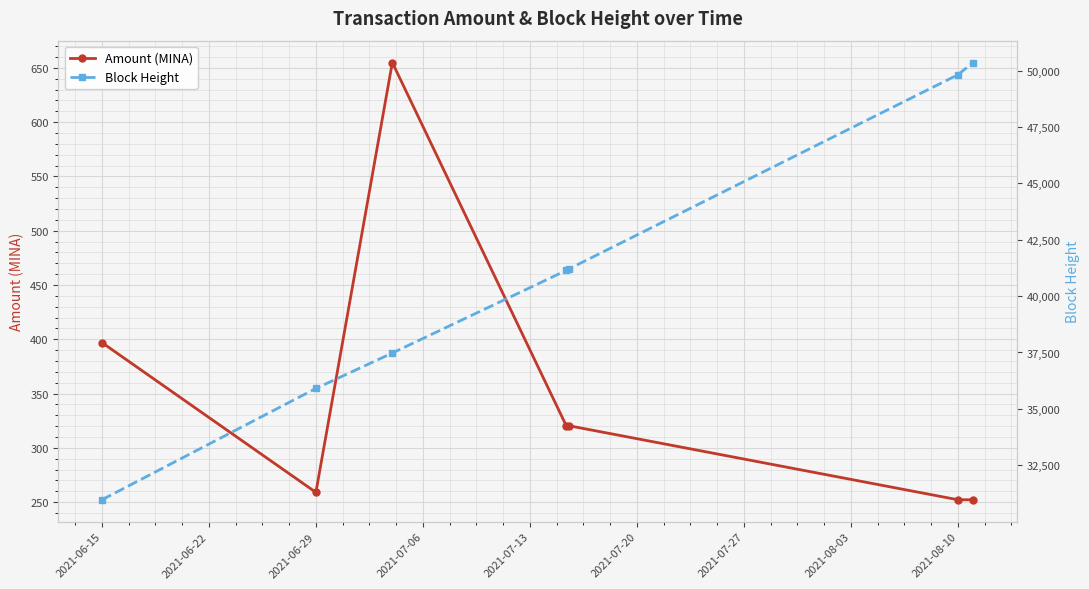

Is it true that Amount (MINA) equals 397.0 at 2021-06-15?

True